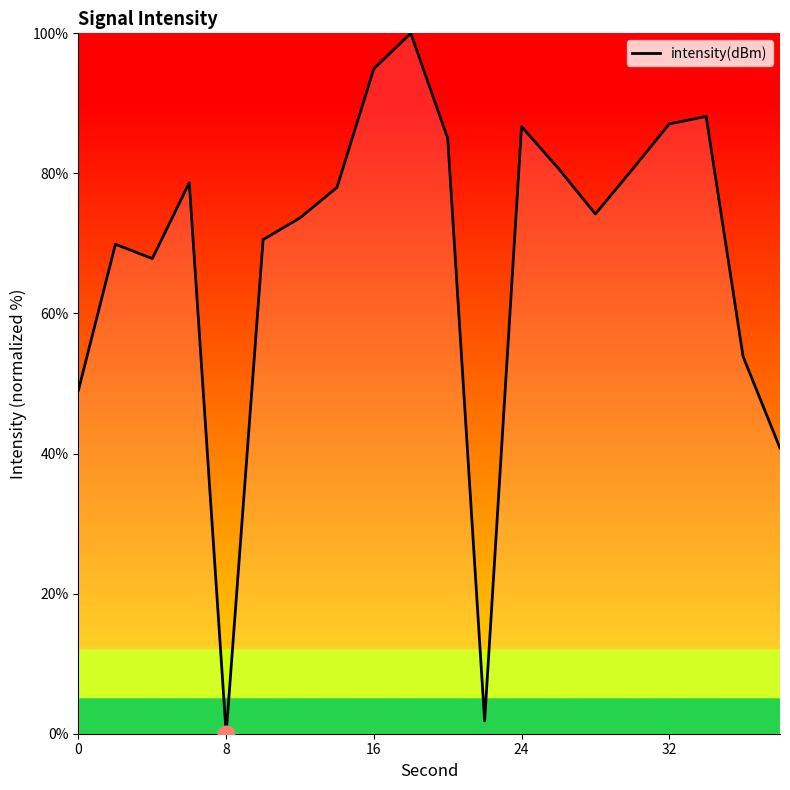

What is the greatest value displayed?

100.0